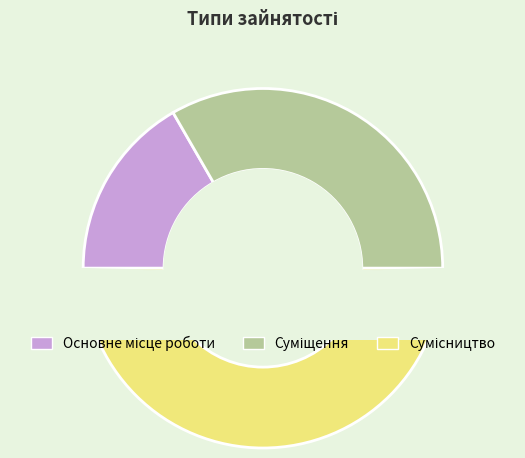

Does Сумісництво account for over 50% of the chart?

No